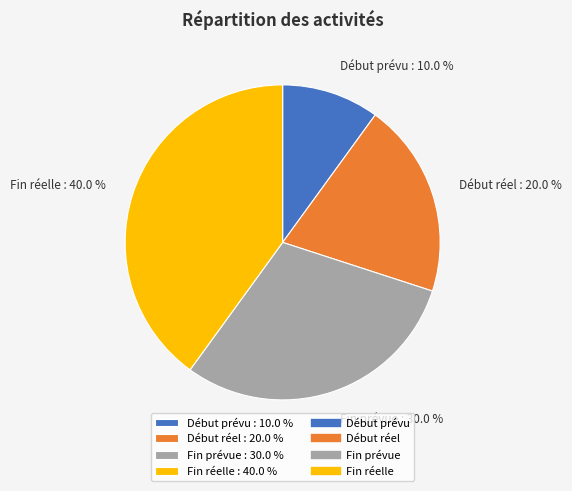

Is there a majority slice in this chart?

No